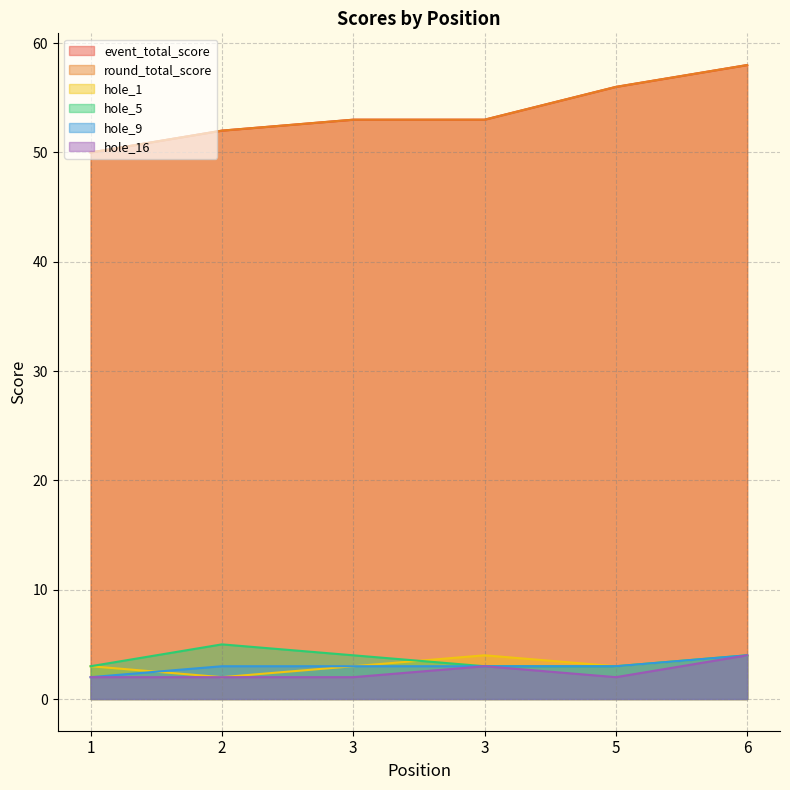

What is the spread (max minus min) of values at 1?

48